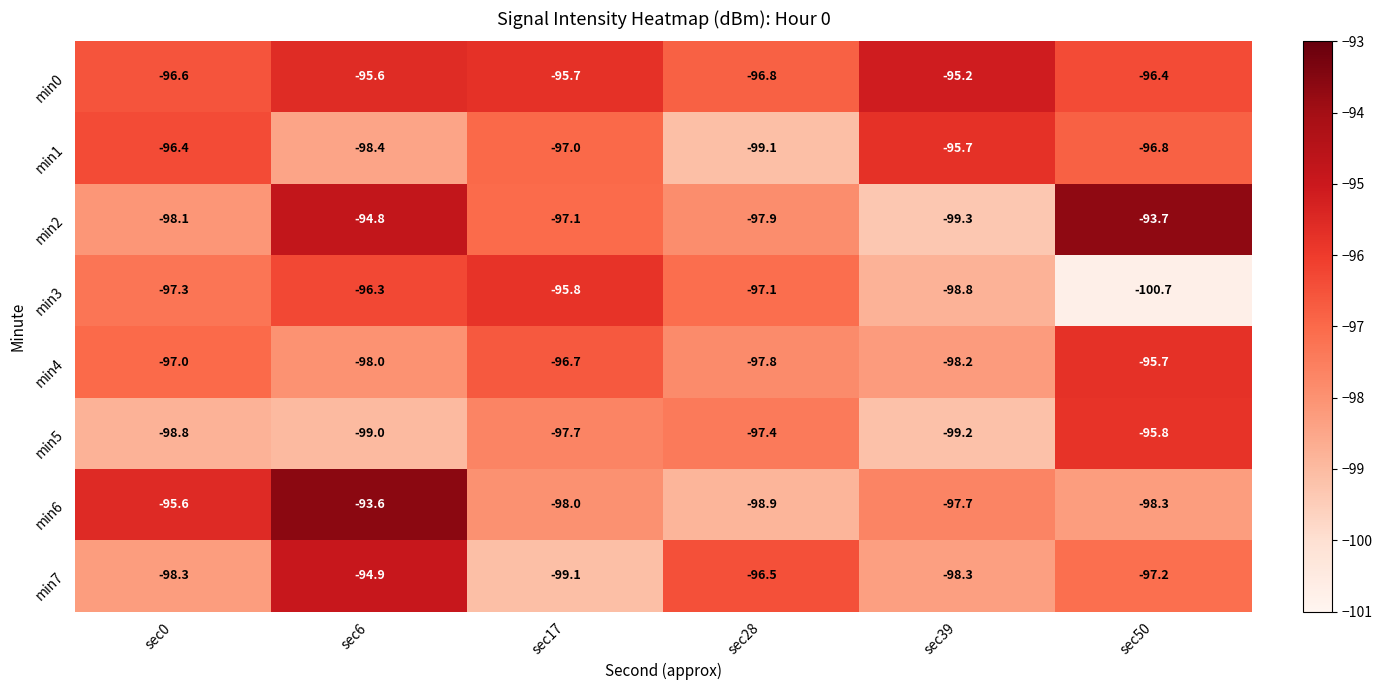

What is the difference between the highest and lowest values at sec28?

2.6